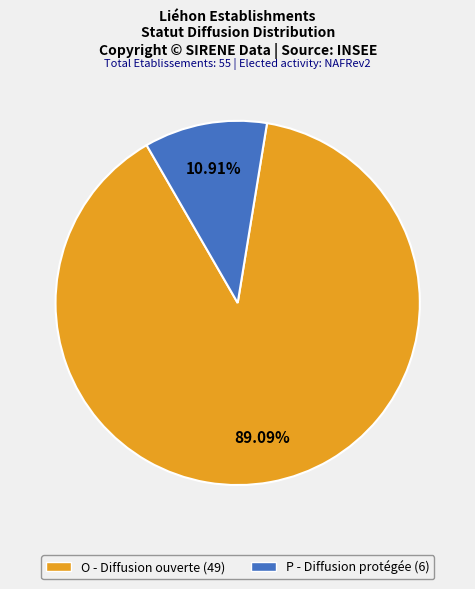

Is there a majority slice in this chart?

Yes